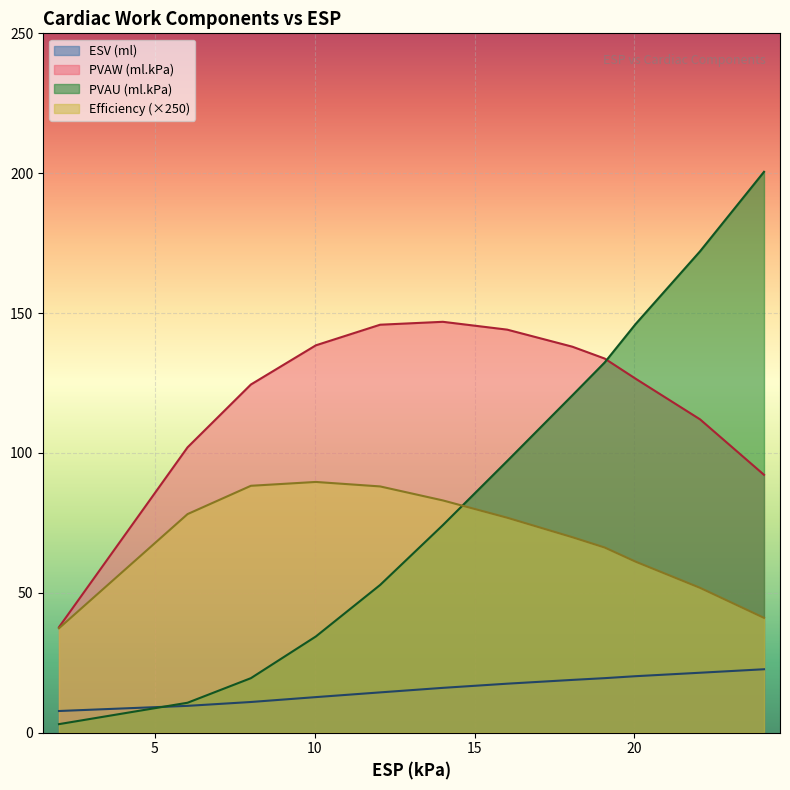

Where is the first local maximum for PVAW (ml.kPa)?

14.01